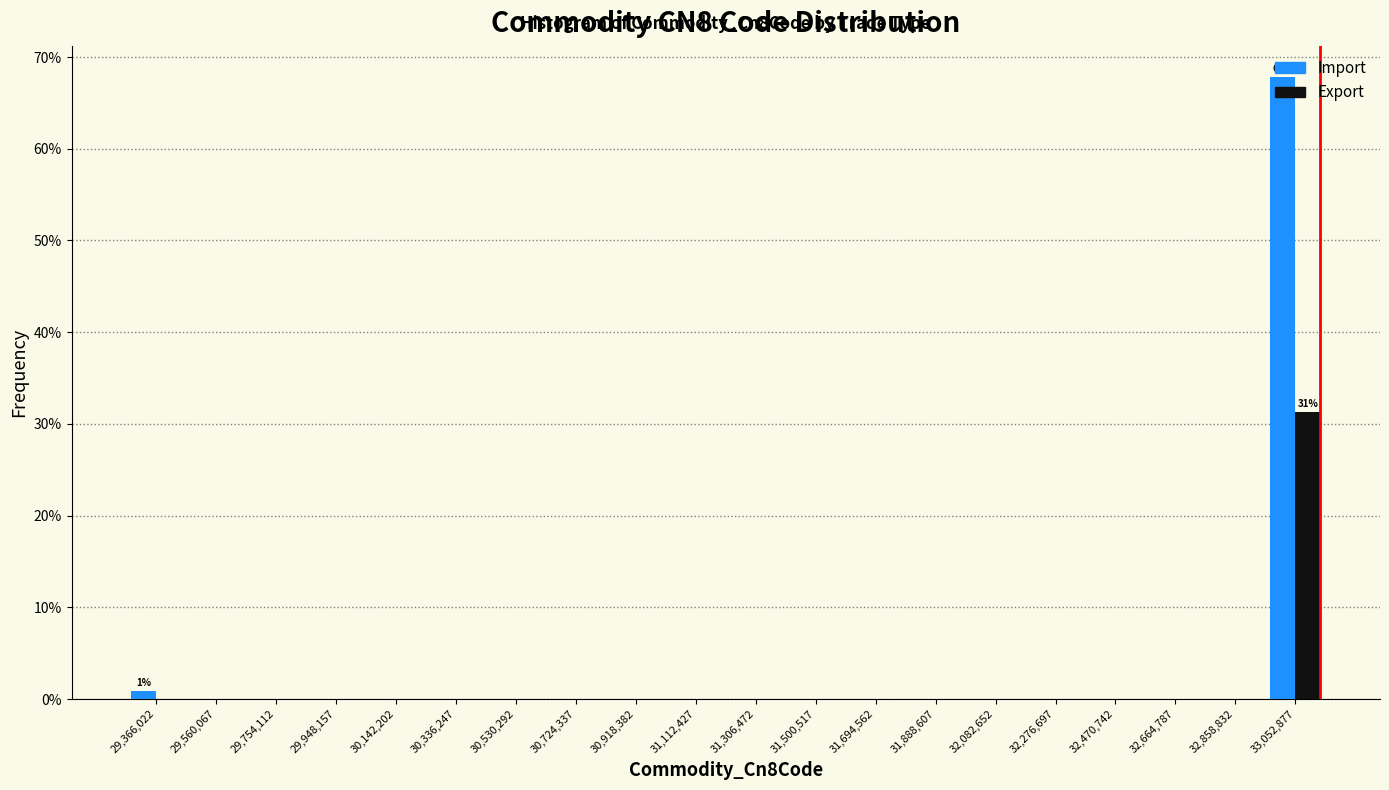

In the Import series, which range on the x-axis has the tallest bar?

32960000 to 33140000